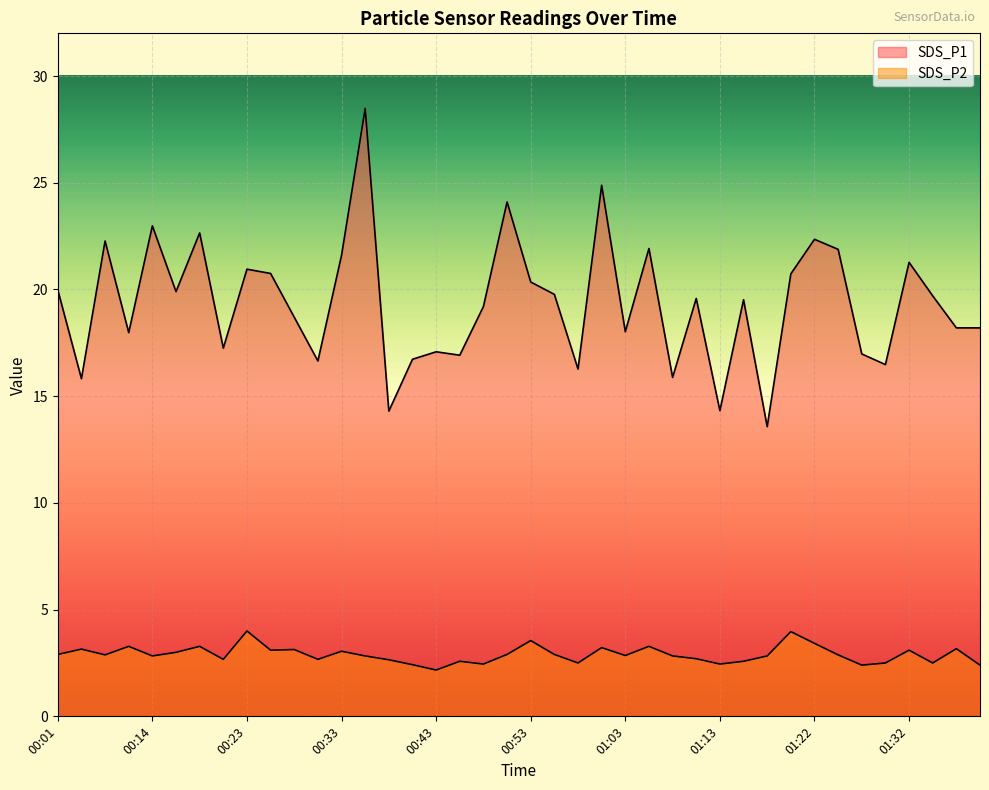

At which label does SDS_P2 reach its minimum?

00:43